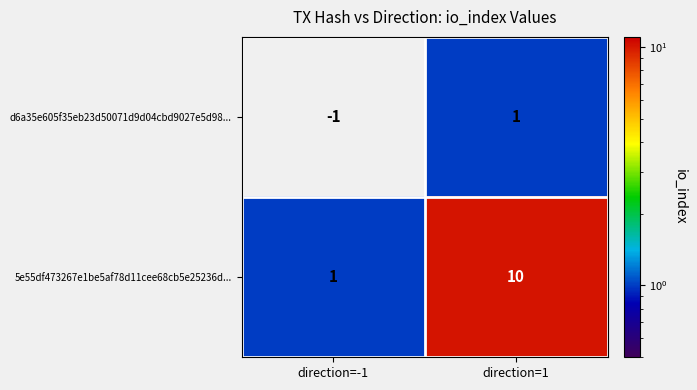

Which series has the widest spread of values?

5e55df473267e1be5af78d11cee68cb5e25236d...